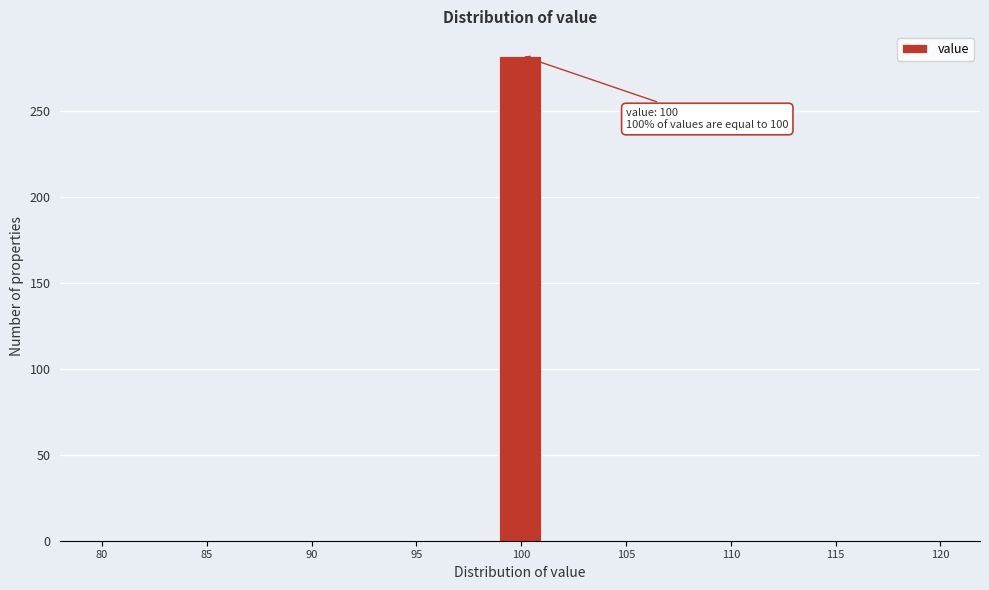

Which range on the x-axis has the tallest bar?

99.0 to 101.0